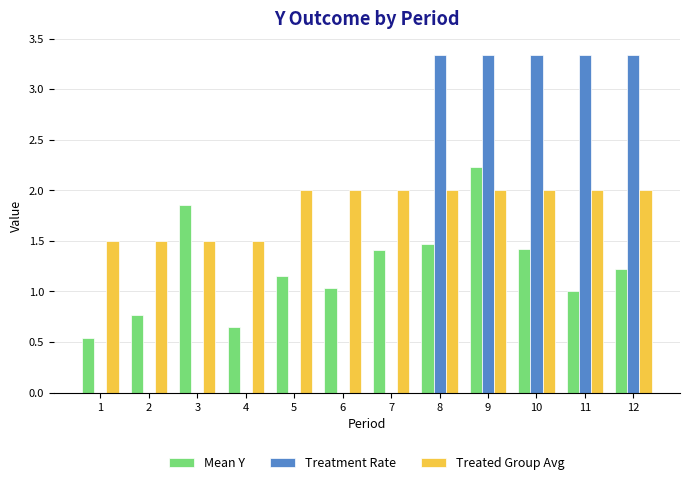

Which series changed the most between 6 and 7?

Mean Y